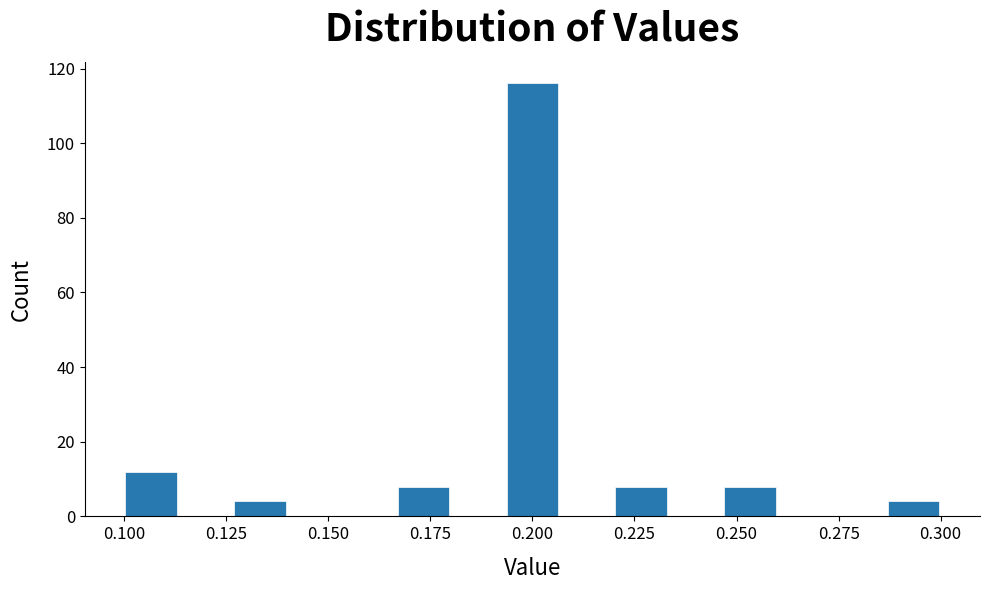

Read against the x-axis, roughly where is the centre of the tallest bar?

0.200